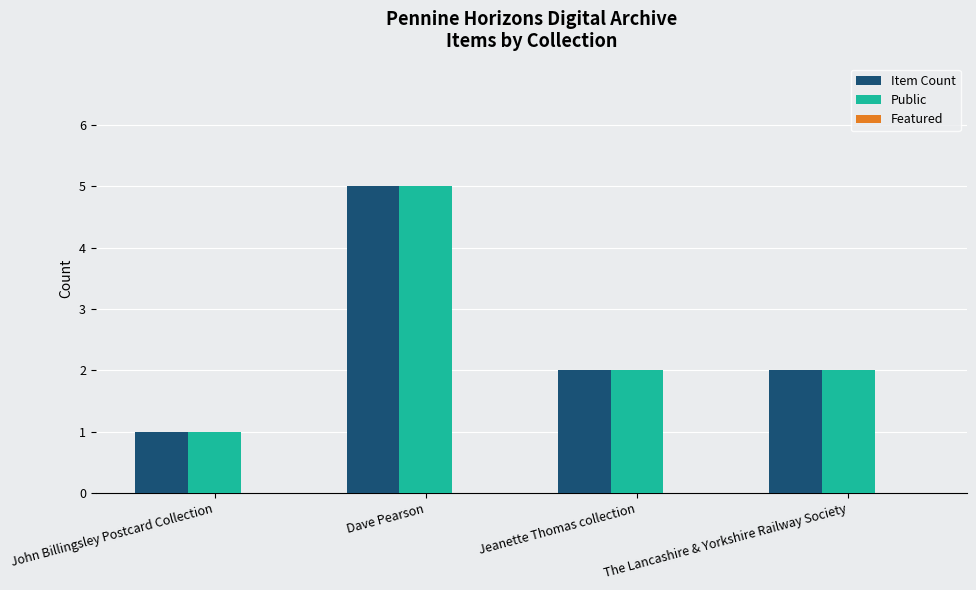

How many bars are there in total?

8